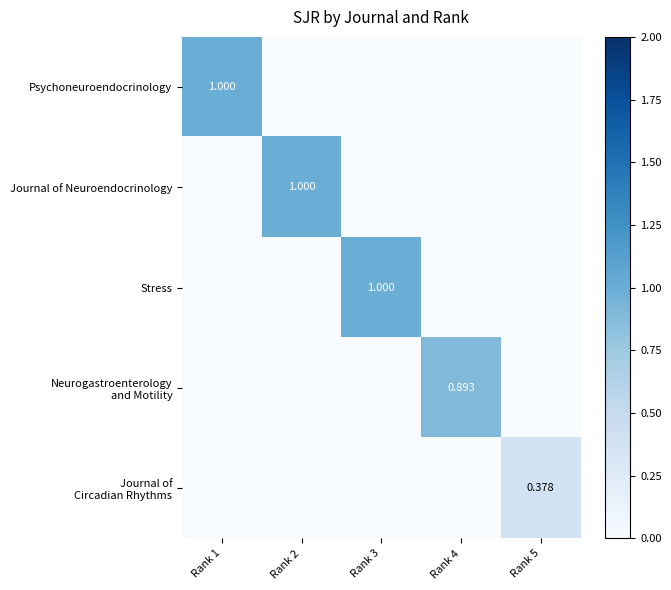

Rank the categories by Journal of Neuroendocrinology value from lowest to highest.

Rank 1, Rank 3, Rank 4, Rank 5, Rank 2